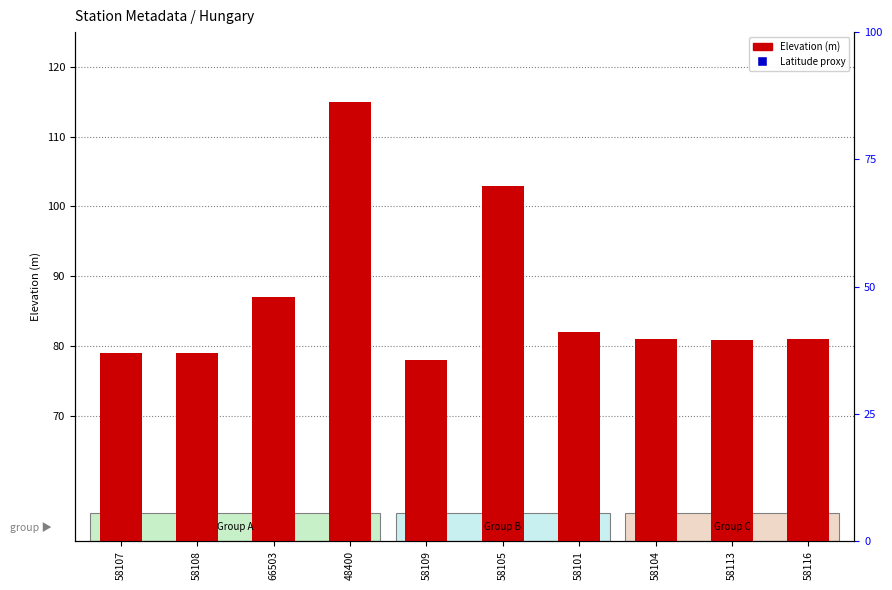

What is the total value across all series at 58108?

102.7